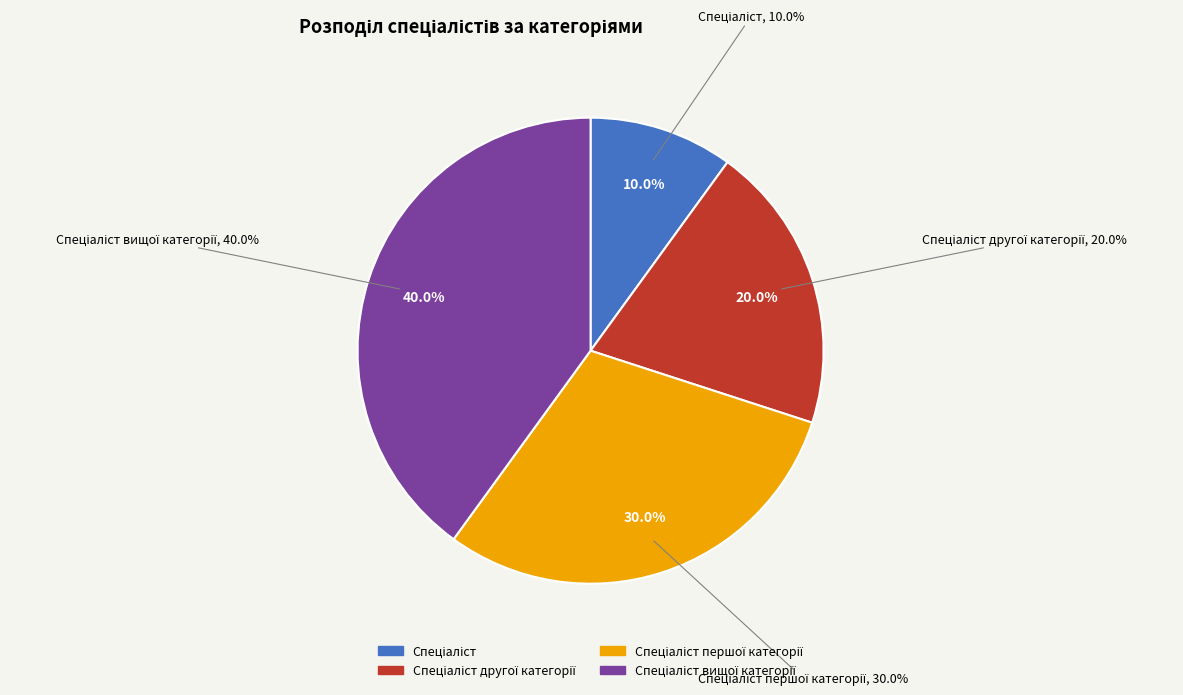

Is there a majority slice in this chart?

No